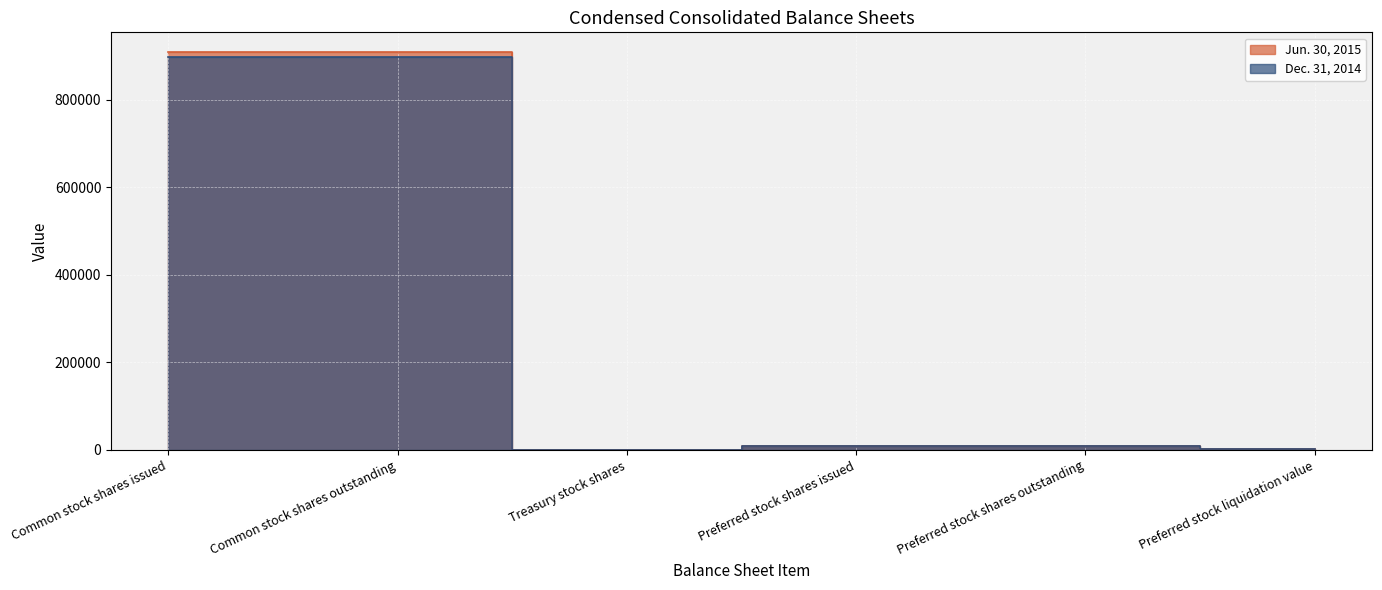

At which category does Jun. 30, 2015 reach its first local valley?

Treasury stock shares